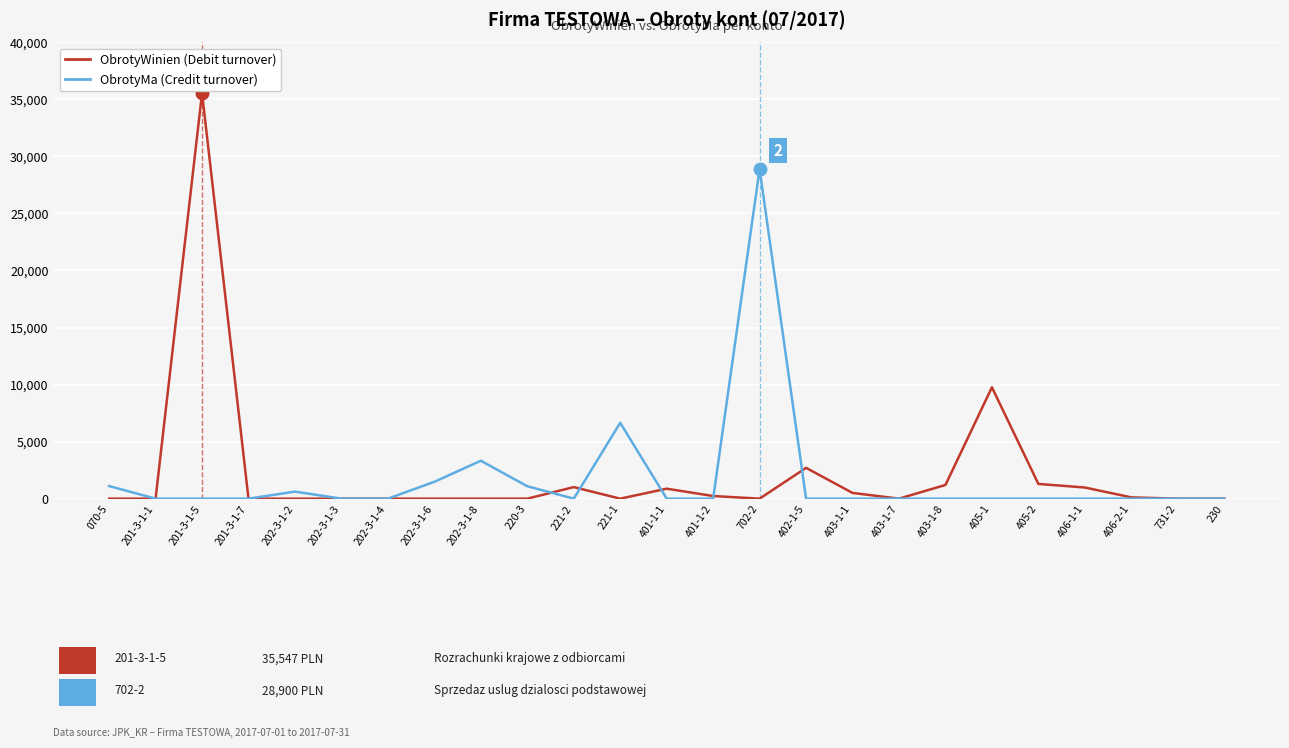

Which category has the highest value across all series?

201-3-1-5